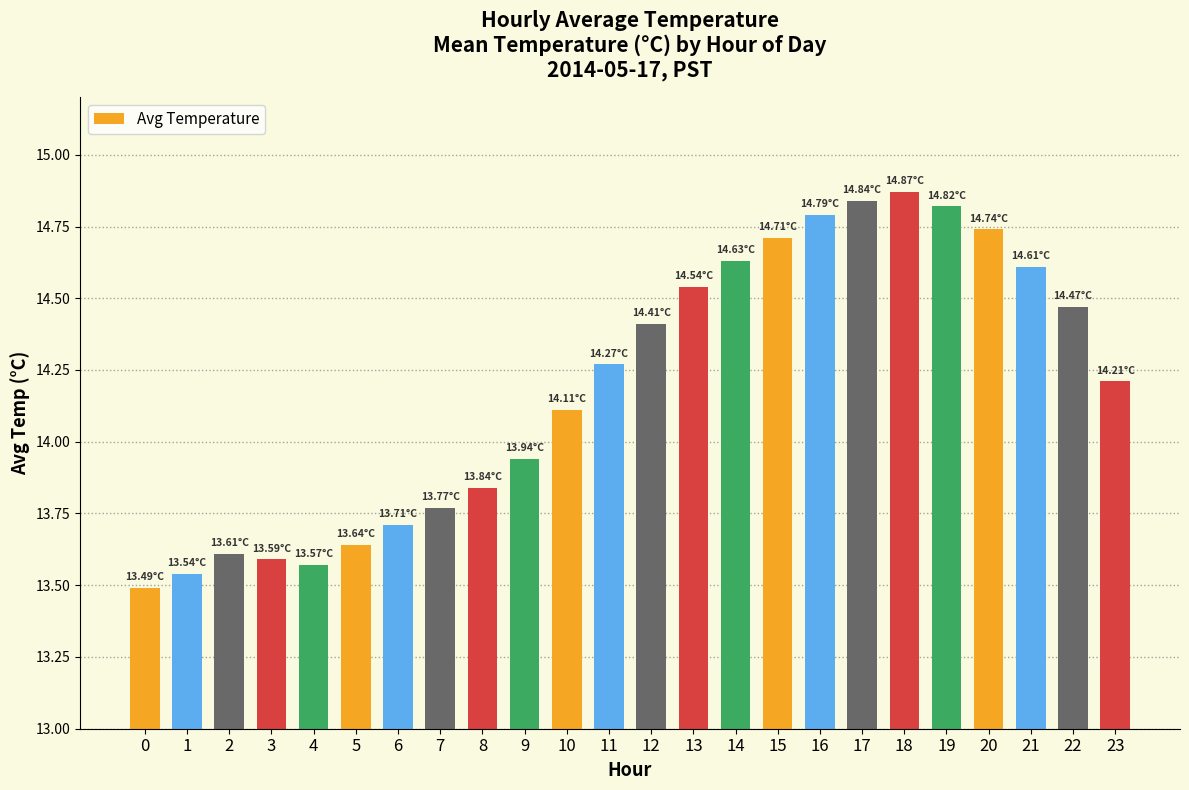

The value at 3 is 13.6. True or false?

True